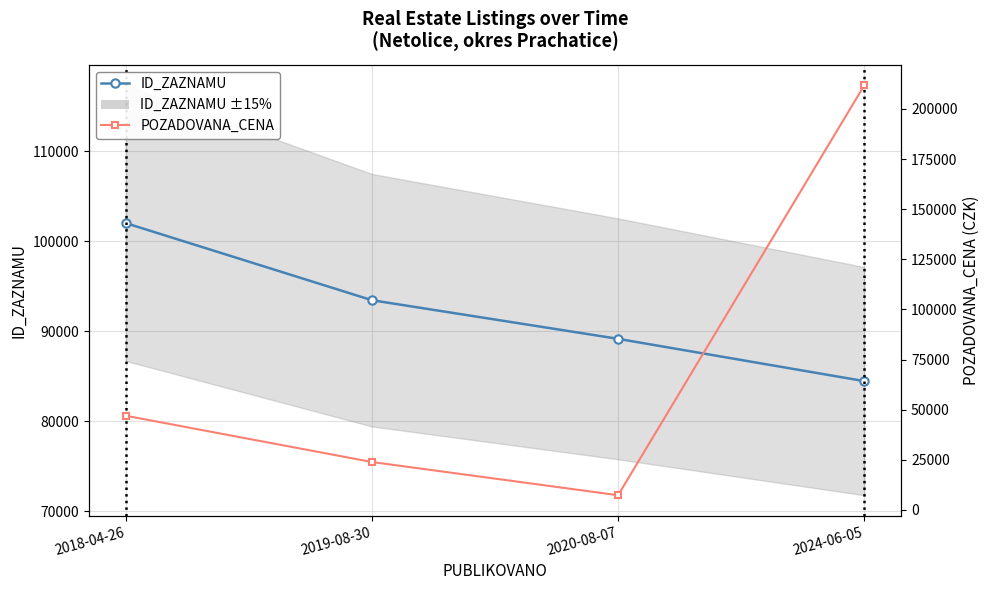

Between 2019-08-30 and 2024-06-05, which is larger?

2019-08-30